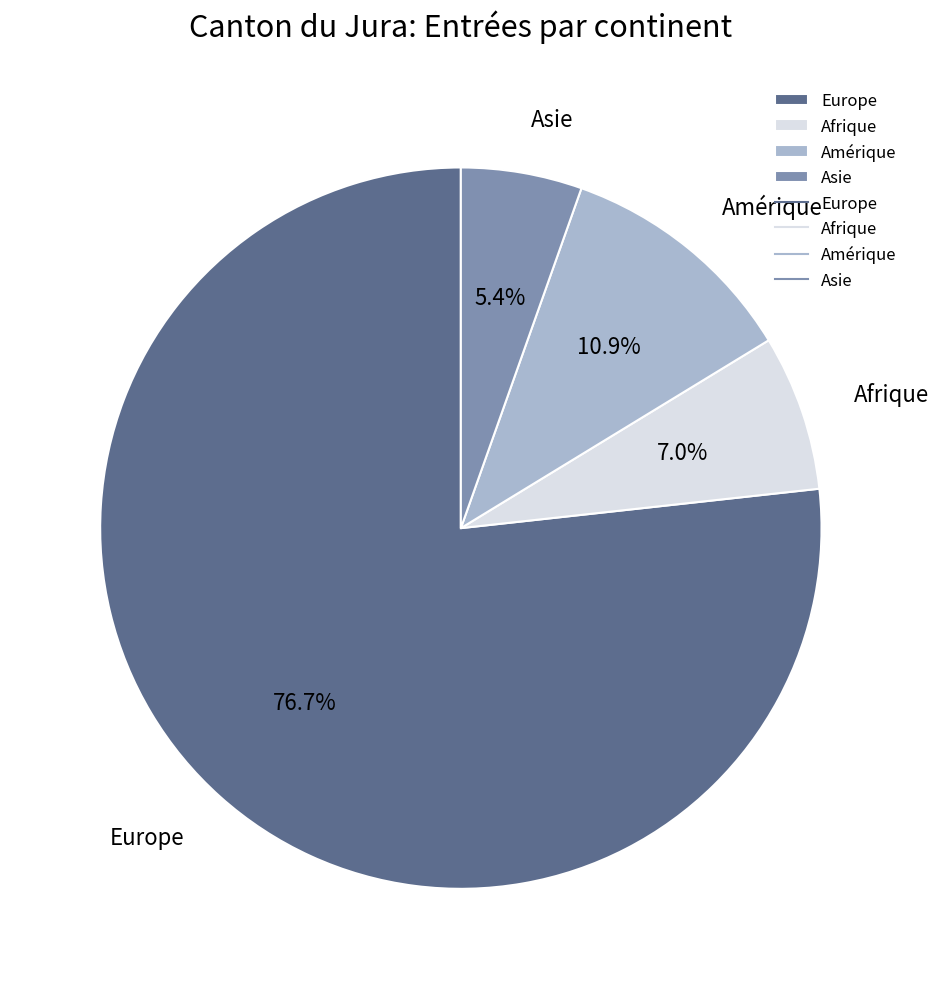

Is it true that Europe is 66% of the pie?

False